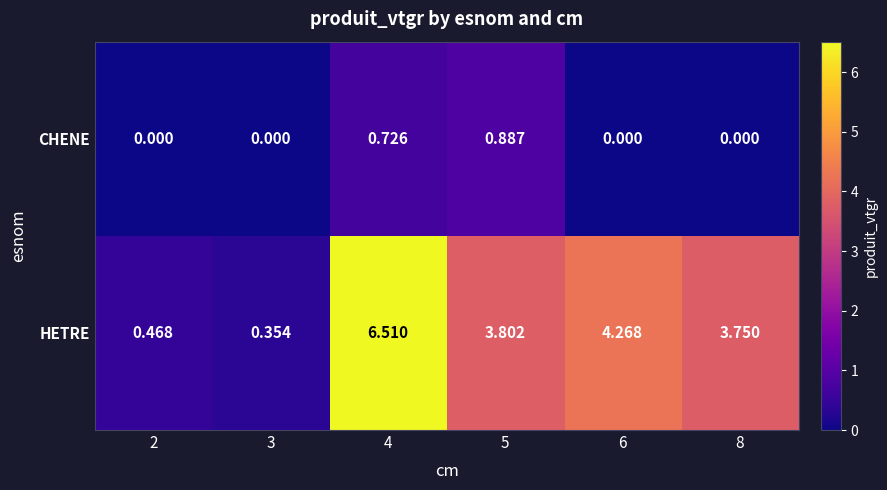

Rank the series at 6 from highest to lowest value.

HETRE, CHENE